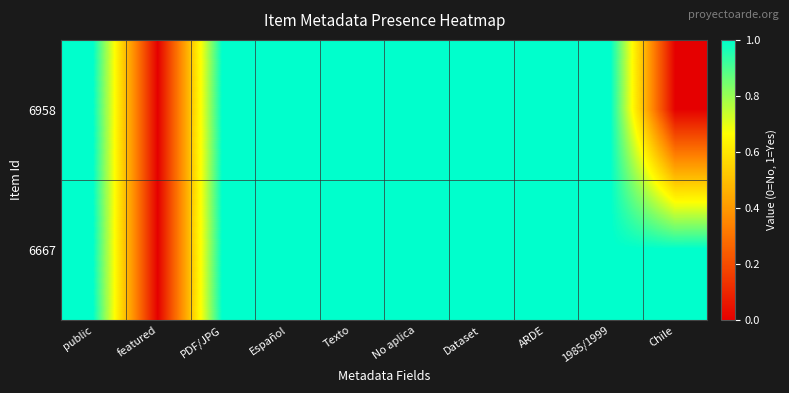

Which series has the largest total across all categories?

6667